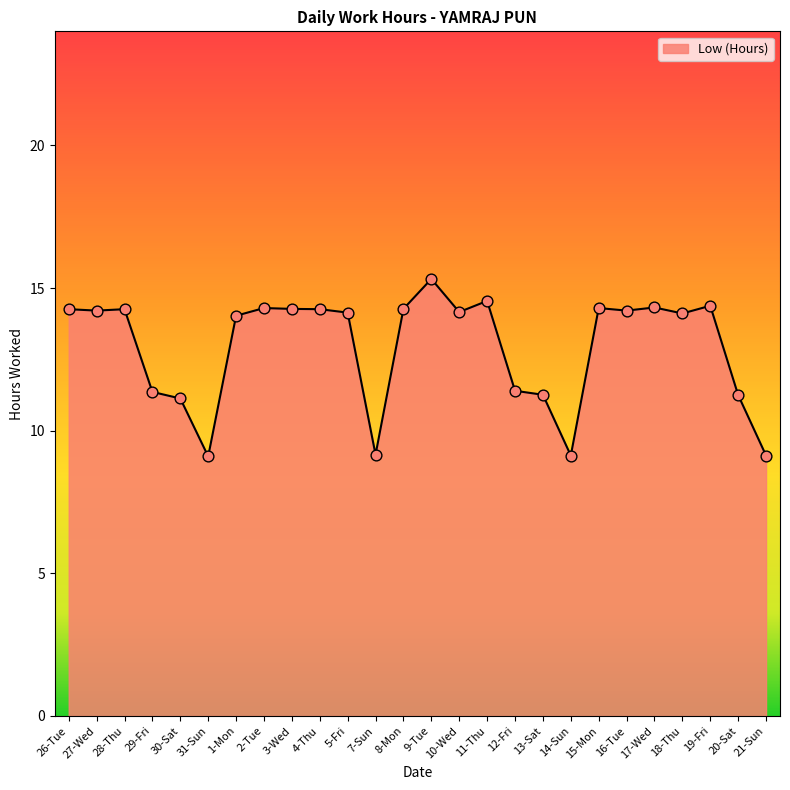

Which has a higher value, 12-Fri or 16-Tue?

16-Tue